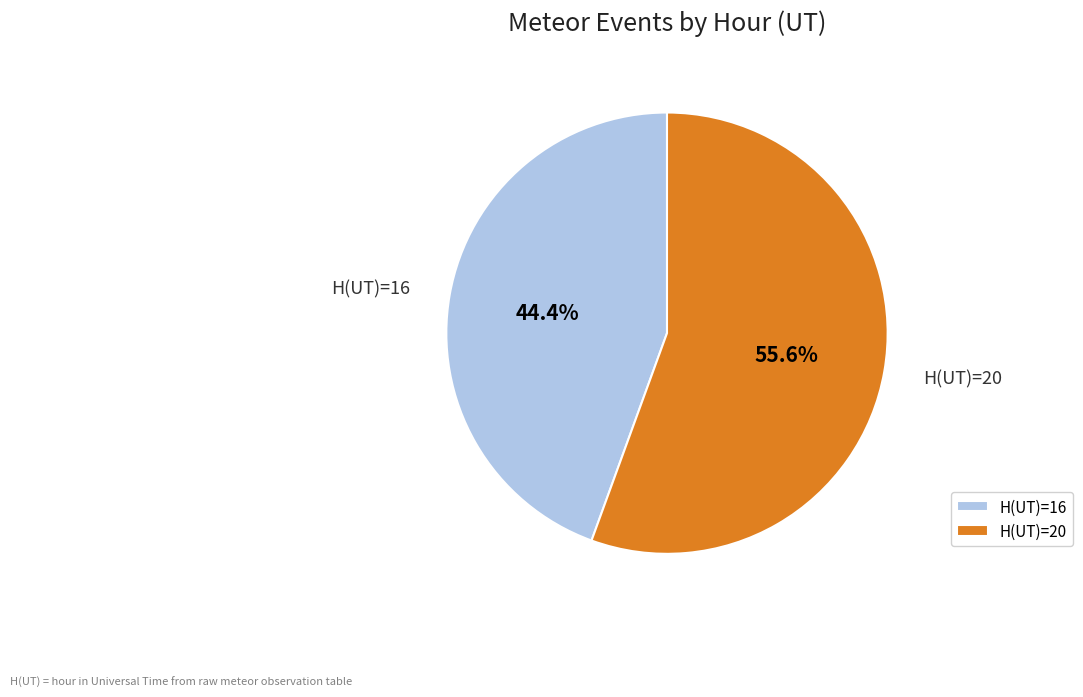

Is it true that H(UT)=16 is 44% of the pie?

True